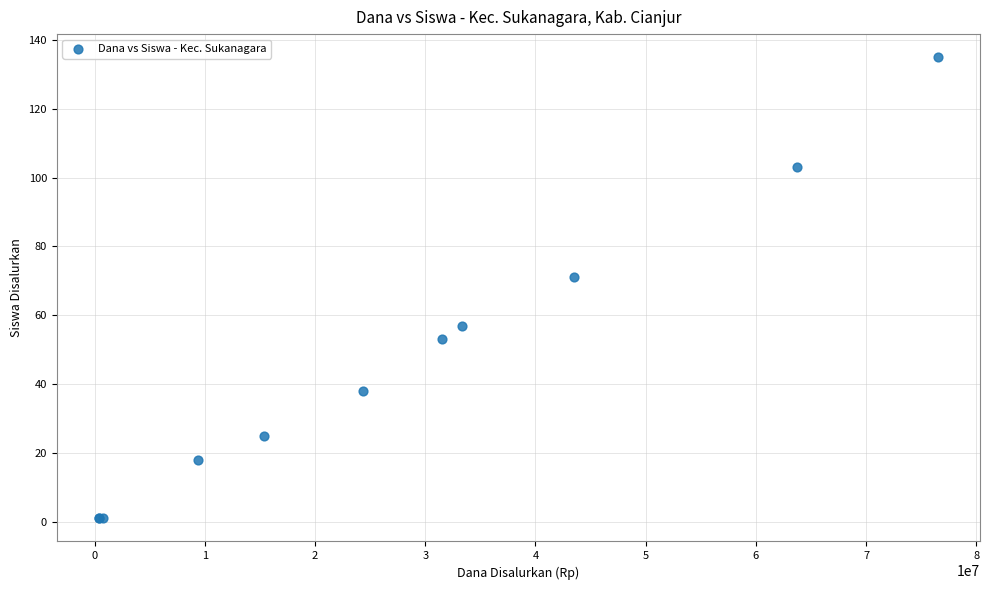

What Y value in the scatter plot is closest to 68?

71